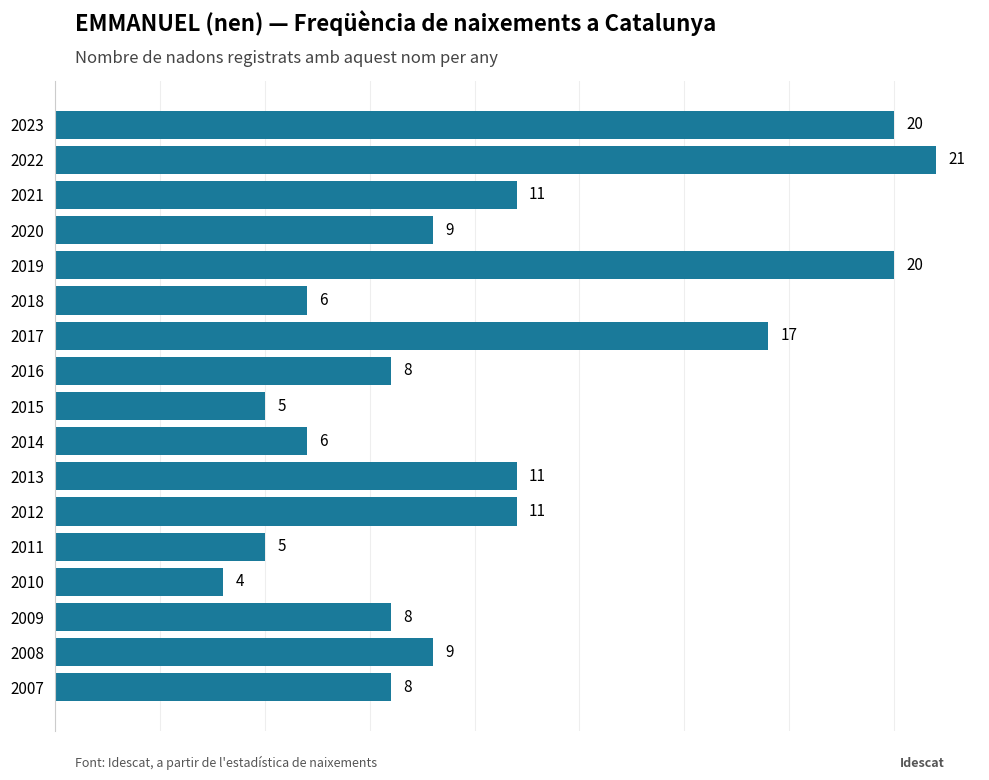

Between 2020 and 2007, which is larger?

2020